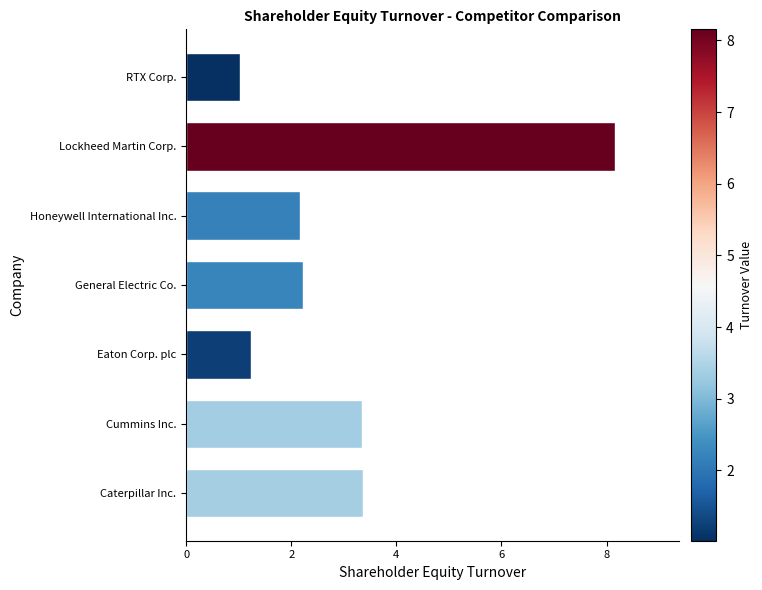

At which category does the chart reach its minimum across all series?

RTX Corp.